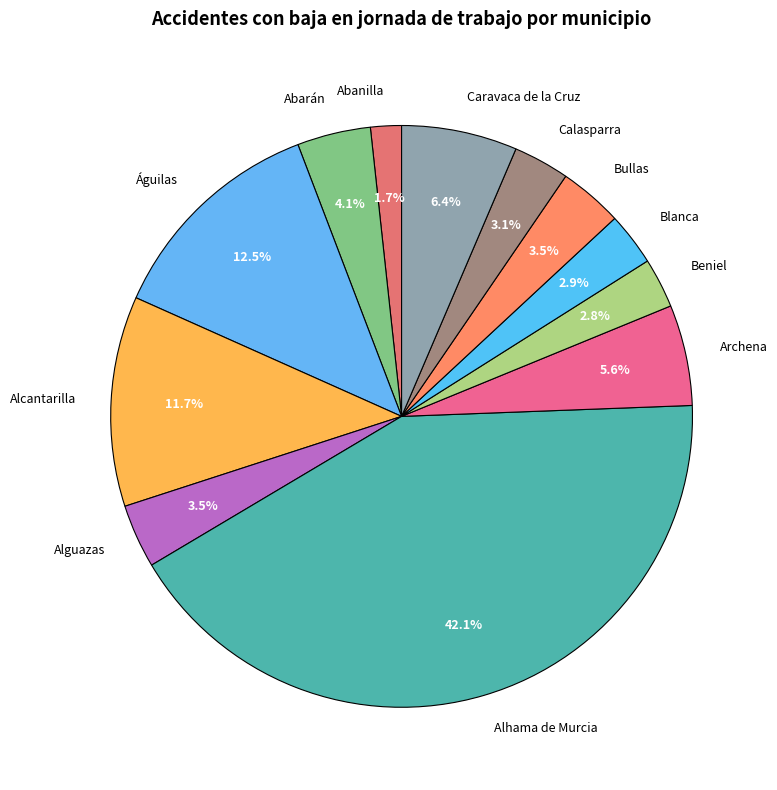

To the nearest percent, what percentage of the pie is Alhama de Murcia?

42%